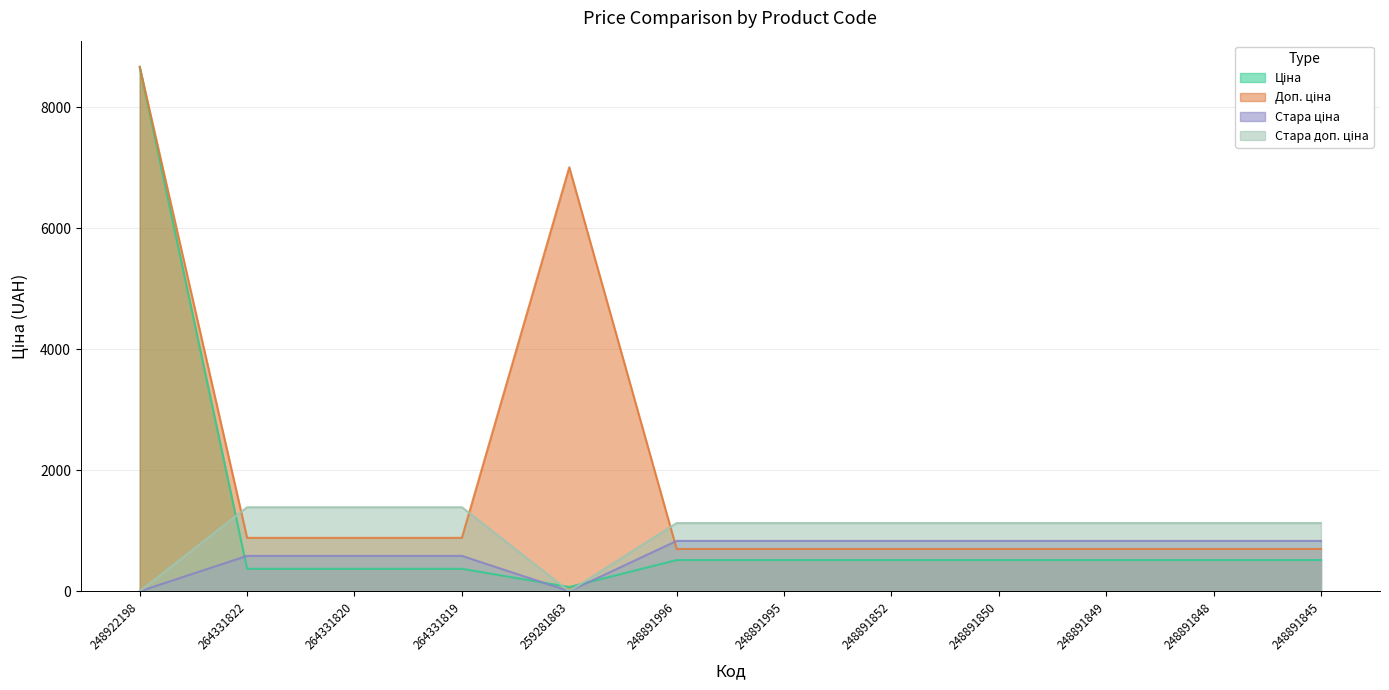

The value of Стара ціна at 264331820 is 1000.8. True or false?

False